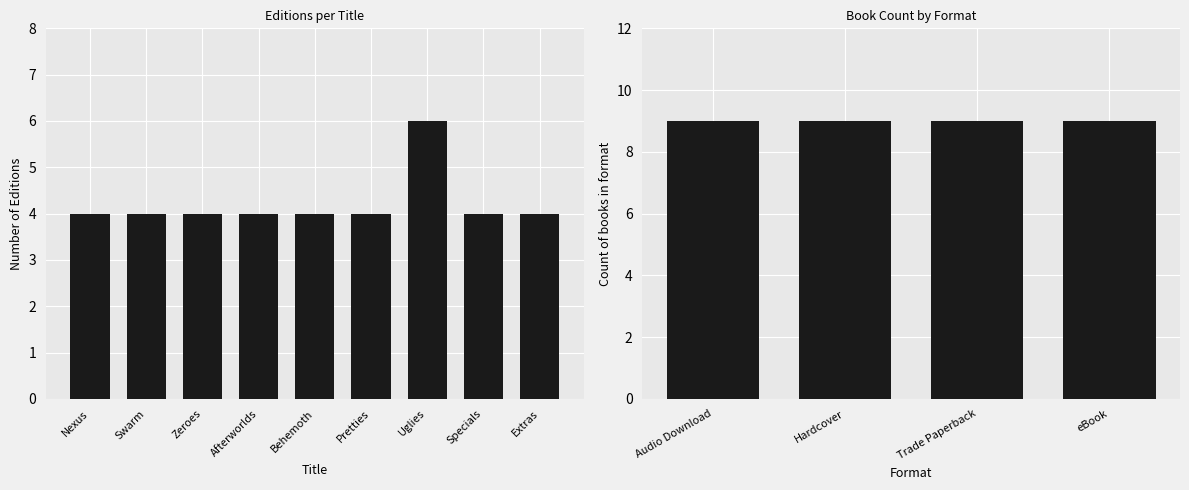

True or false: the data shows 4 at Pretties.

True